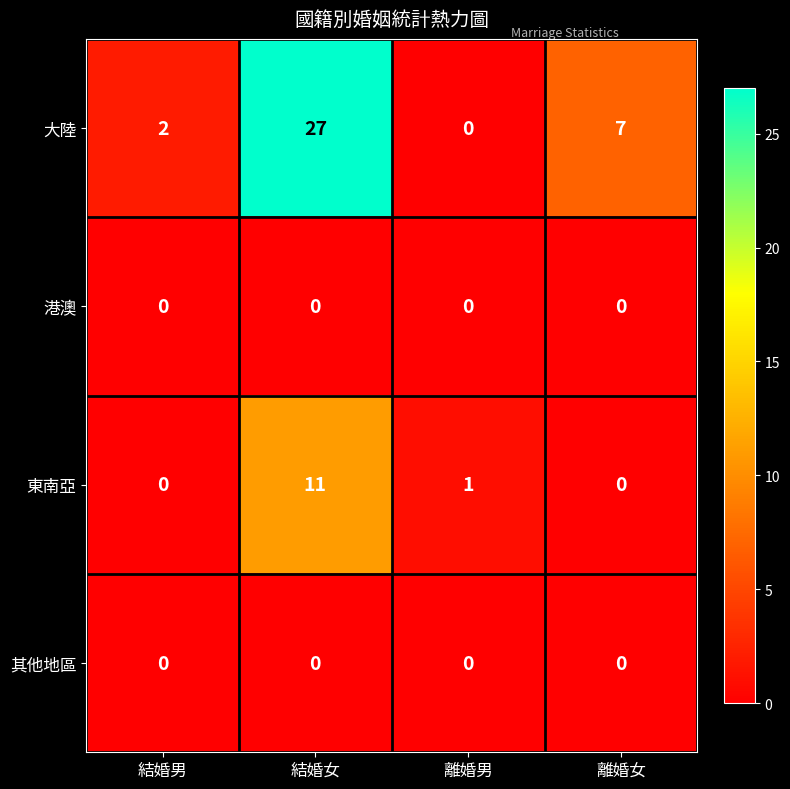

The value of 其他地區 at 離婚女 is 0. True or false?

True